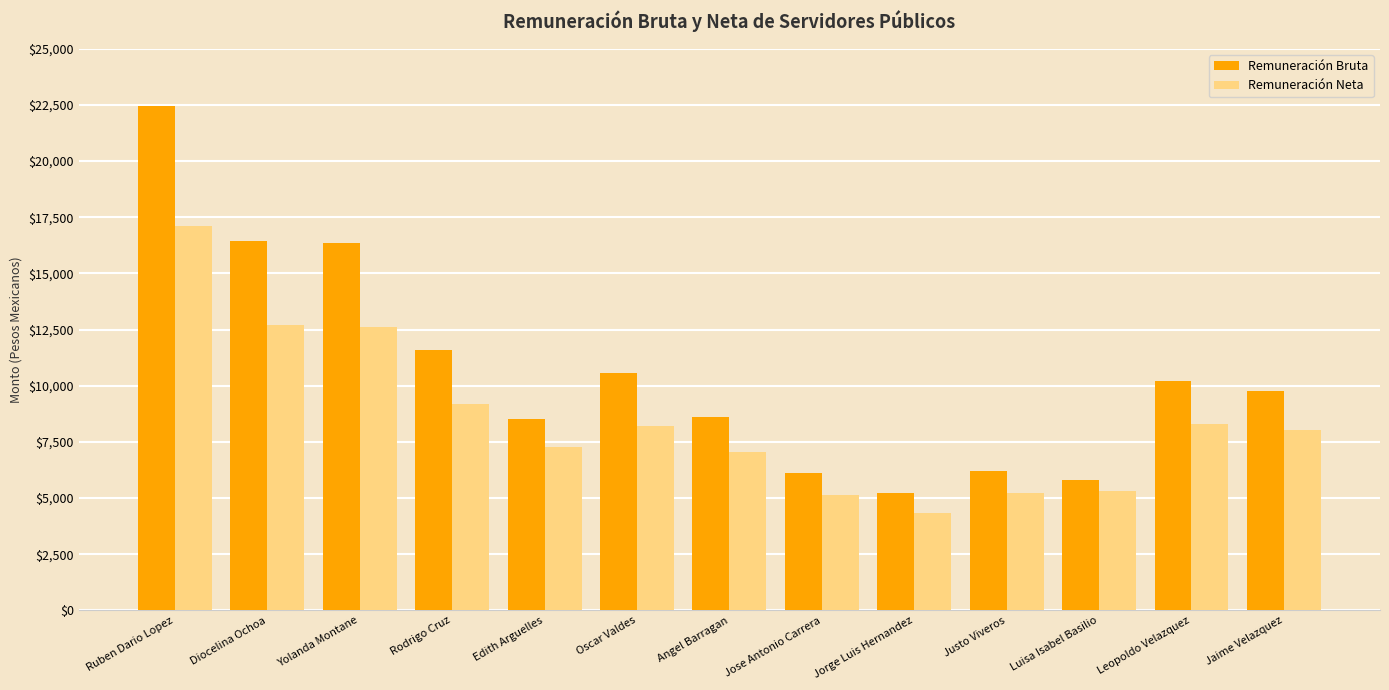

Where is Remuneración Neta nearest to the value 10731?

Rodrigo Cruz